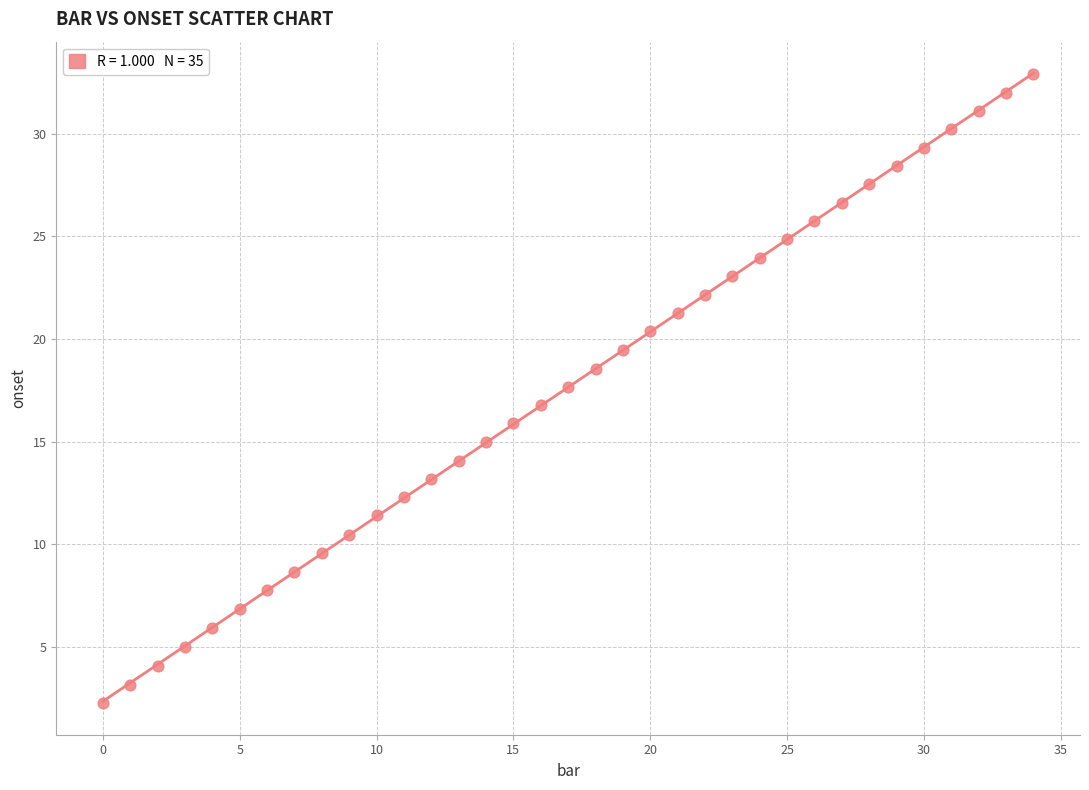

What is the range of Y values (max minus min)?

30.7